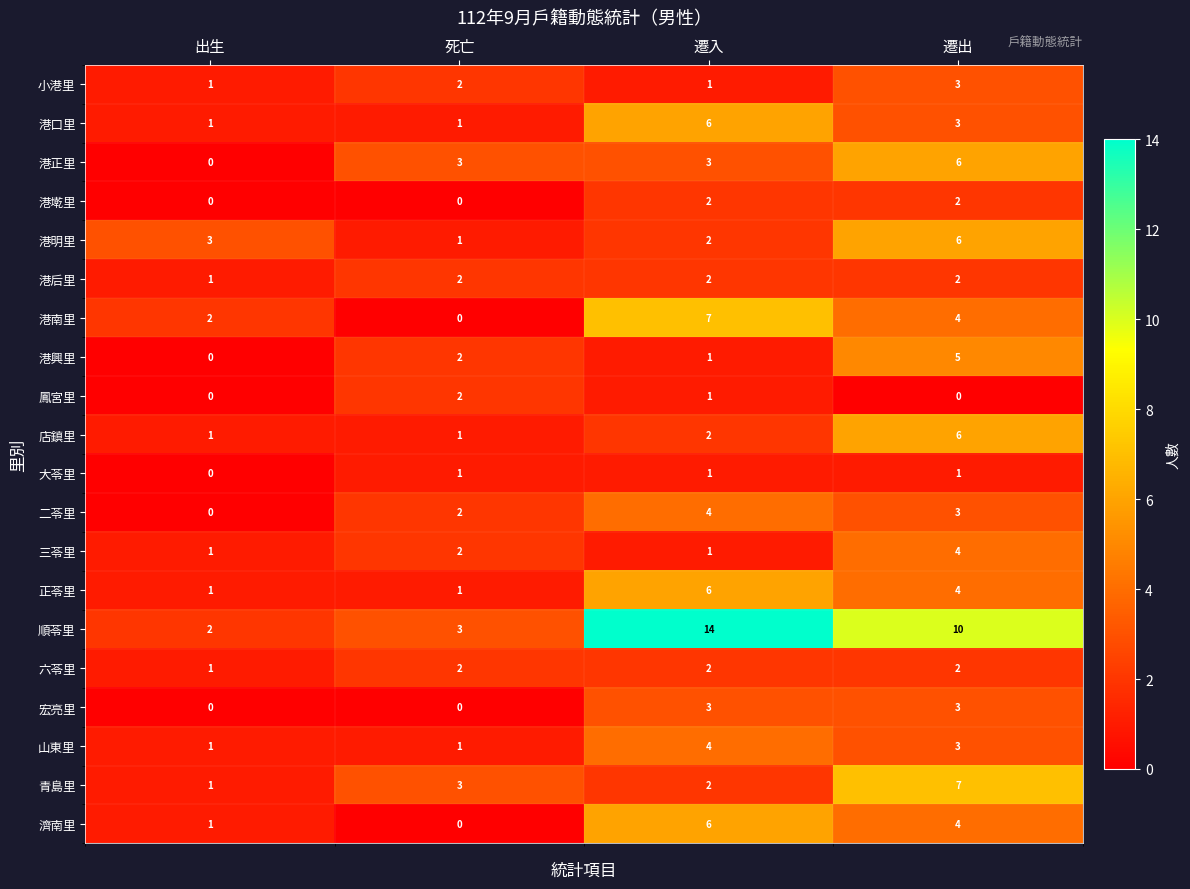

Which series has the largest total across all categories?

順苓里